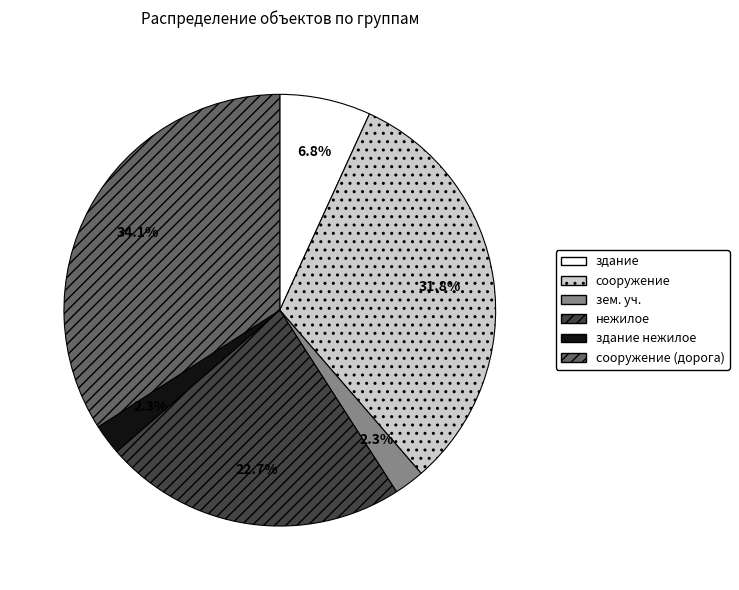

Does нежилое account for over 50% of the chart?

No